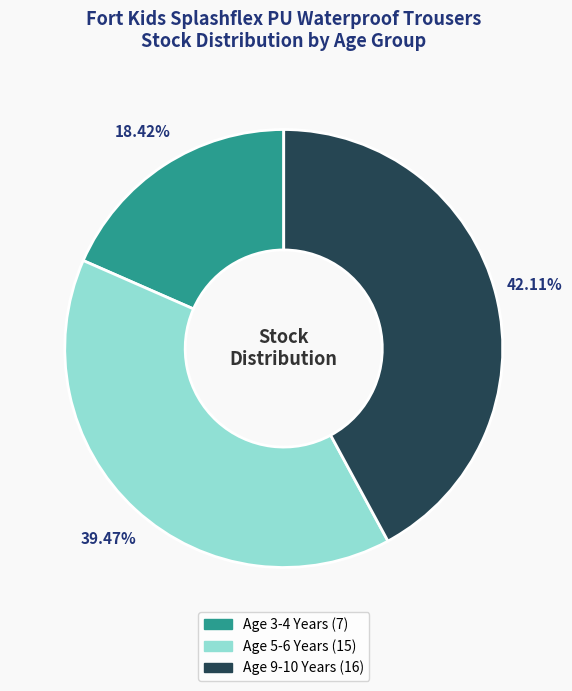

Which slice is the smallest?

Age 3-4 Years